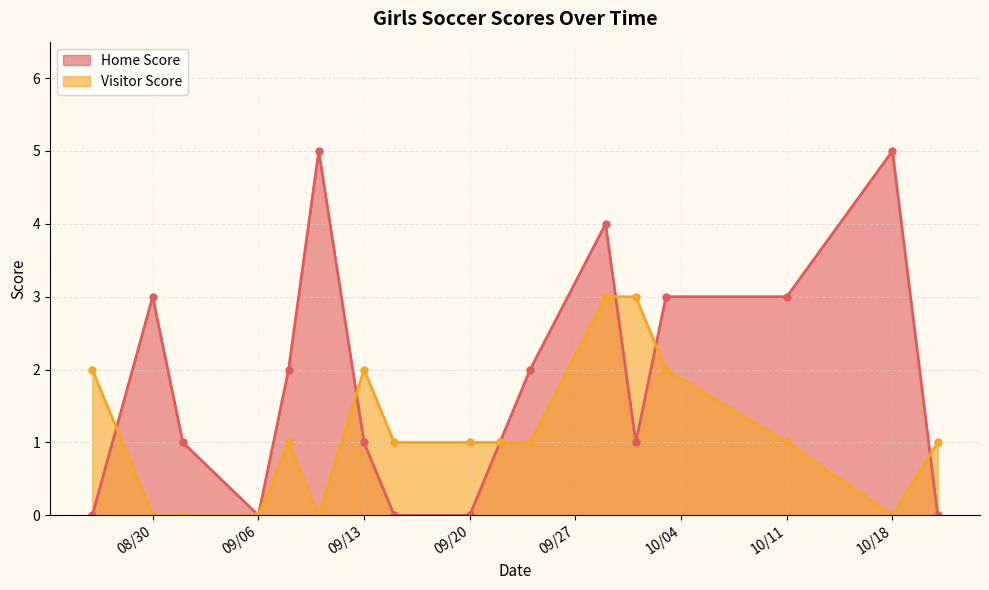

In Visitor Score, how many points are lower than both neighbors (excluding endpoints)?

2